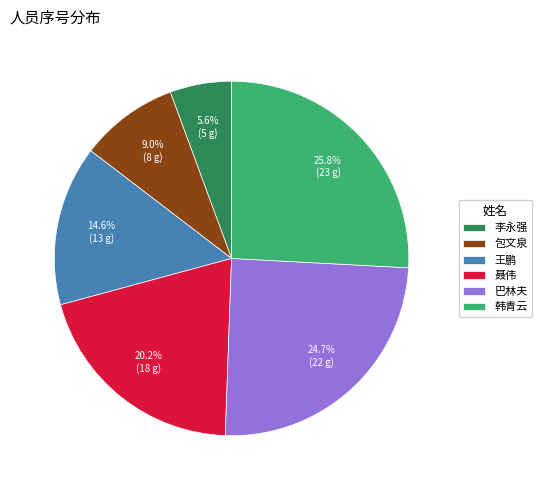

Which slice is the smallest?

李永强